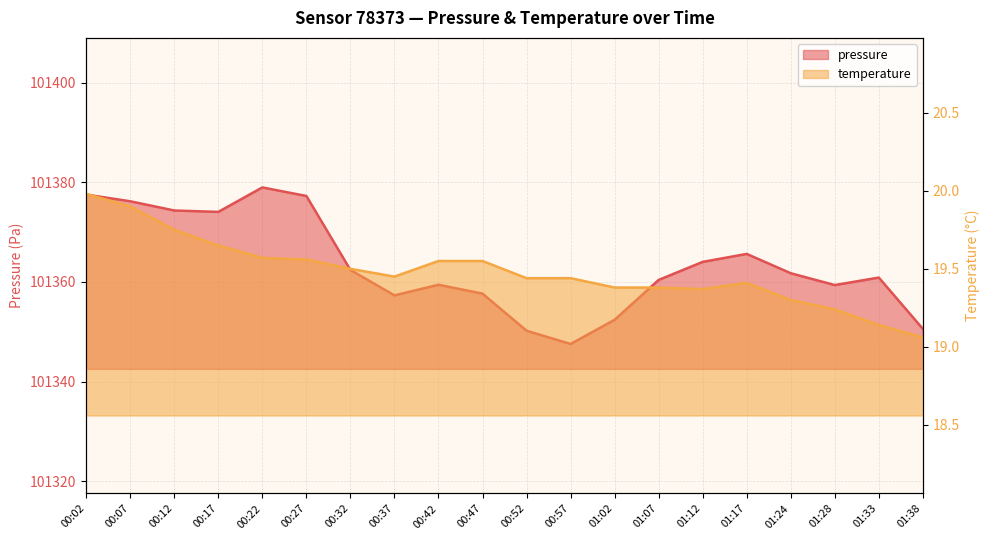

Which series has the largest total across all categories?

pressure